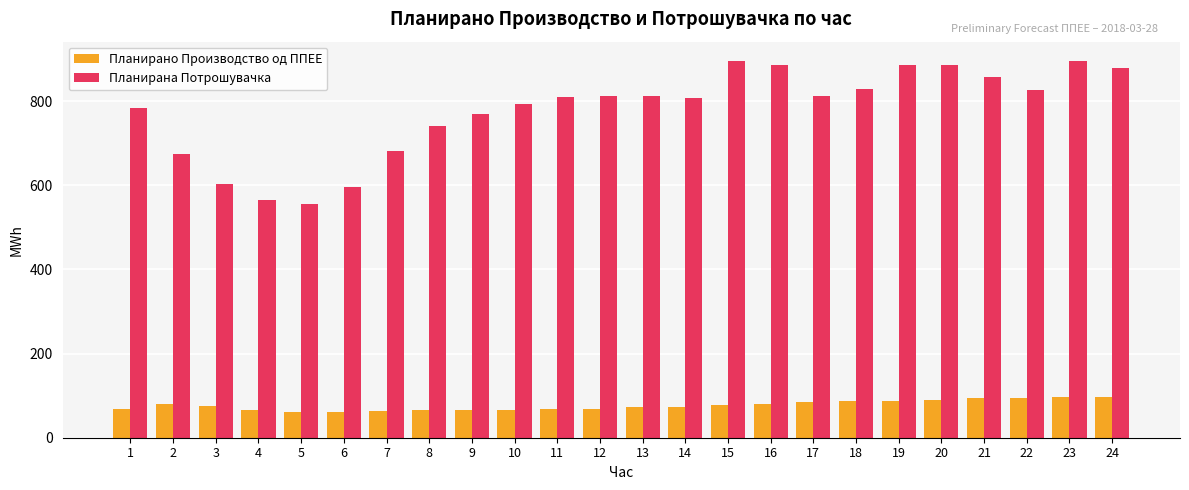

What is the average value of the Планирана Потрошувачка series?

777.2